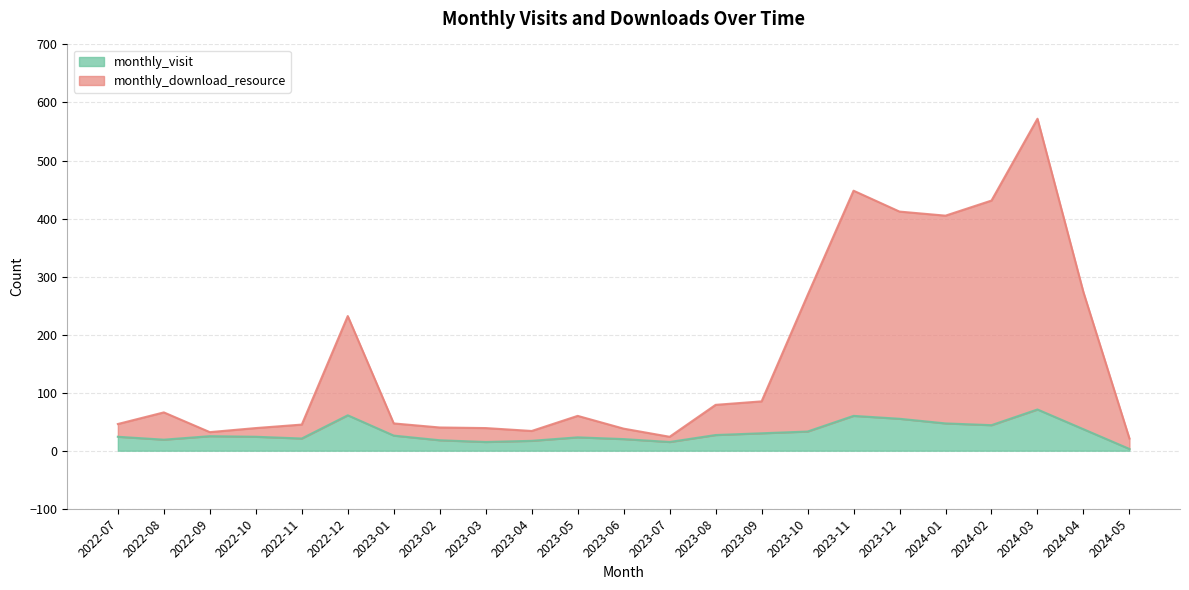

How many interior local peaks does the monthly_visit series have?

5